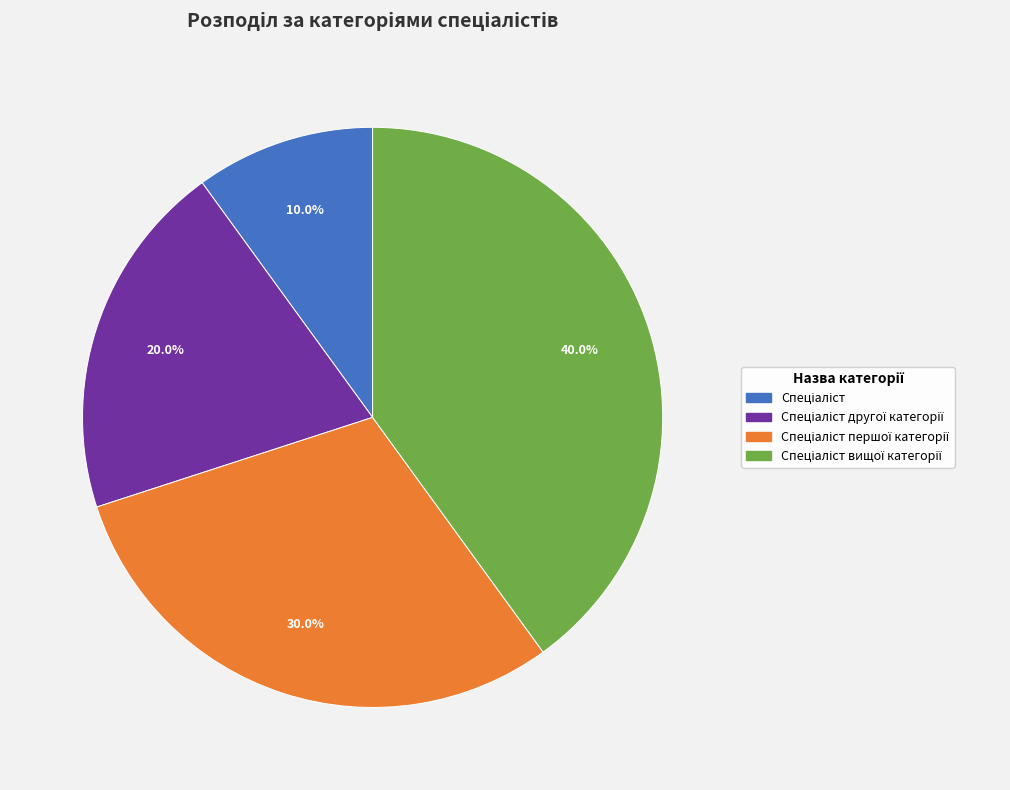

Does any single category account for the majority?

No